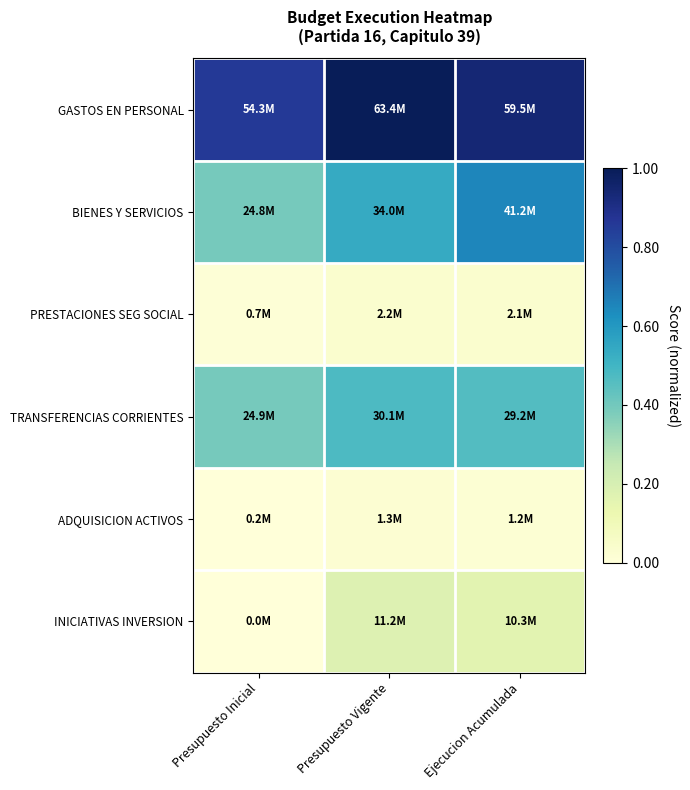

Reading left to right, transcribe all the data shown in this chart.

GASTOS EN PERSONAL: Presupuesto Inicial=0.9	Presupuesto Vigente=1.0	Ejecucion Acumulada=0.9
BIENES Y SERVICIOS: Presupuesto Inicial=0.4	Presupuesto Vigente=0.5	Ejecucion Acumulada=0.6
PRESTACIONES SEG SOCIAL: Presupuesto Inicial=0.0	Presupuesto Vigente=0.0	Ejecucion Acumulada=0.0
TRANSFERENCIAS CORRIENTES: Presupuesto Inicial=0.4	Presupuesto Vigente=0.5	Ejecucion Acumulada=0.5
ADQUISICION ACTIVOS: Presupuesto Inicial=0.0	Presupuesto Vigente=0.0	Ejecucion Acumulada=0.0
INICIATIVAS INVERSION: Presupuesto Inicial=0.0	Presupuesto Vigente=0.2	Ejecucion Acumulada=0.2